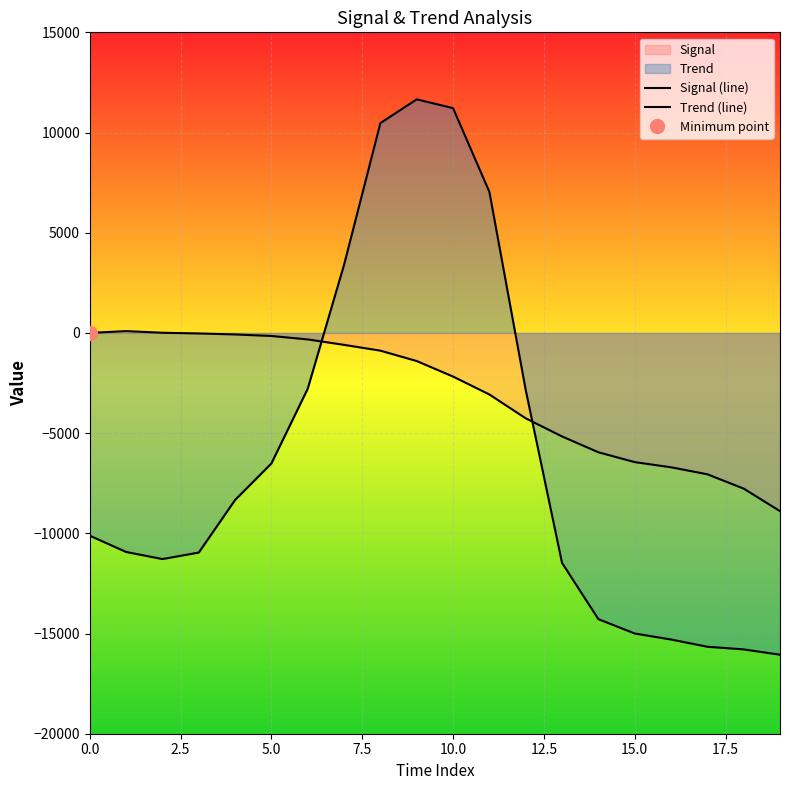

Which series has the widest spread of values?

Trend (line)